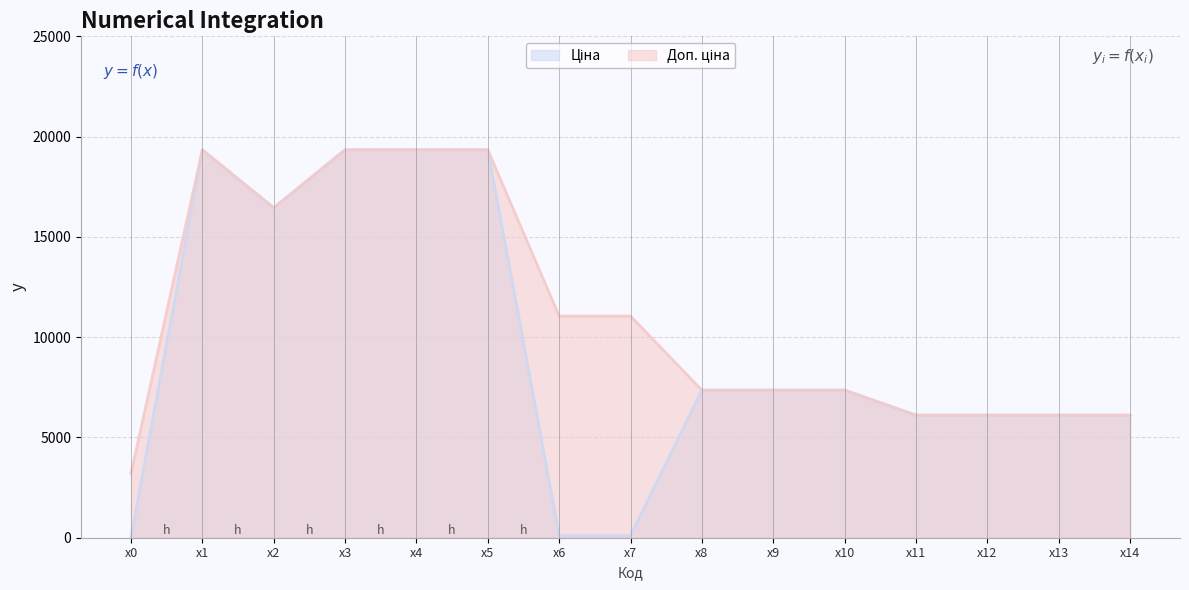

What is the total value across all series at x5?

38686.1